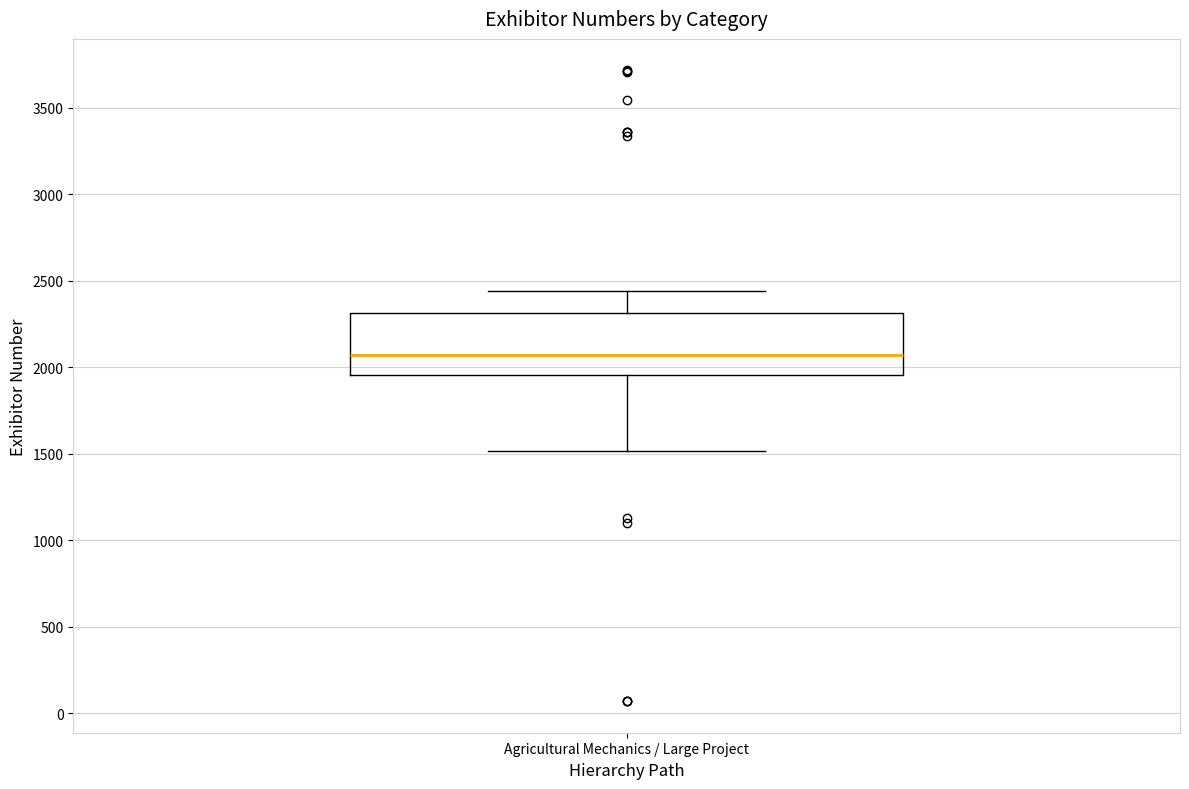

Read this box plot against the y-axis: the position of the median line, the range covered by the box, and the ends of both whiskers. The values are not printed on the chart, so give them approximately, as read against the axis.

median 2050, box 1950 to 2300, whiskers 1500 to 2450